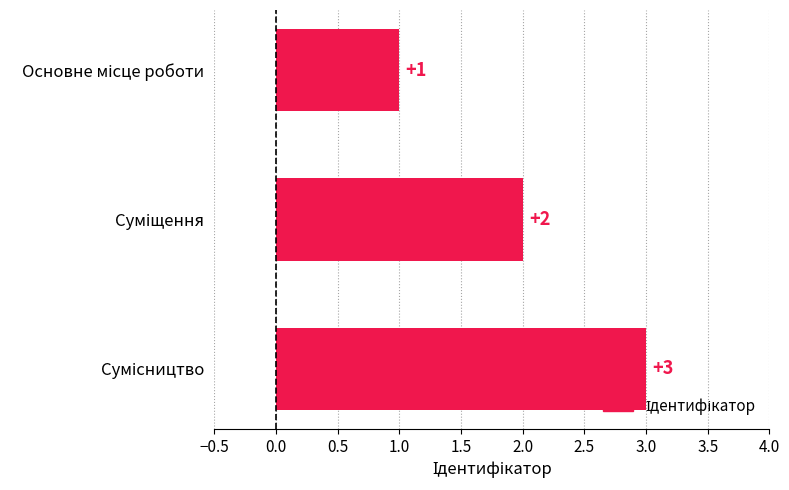

Count the values in the range 1 to 3.

3